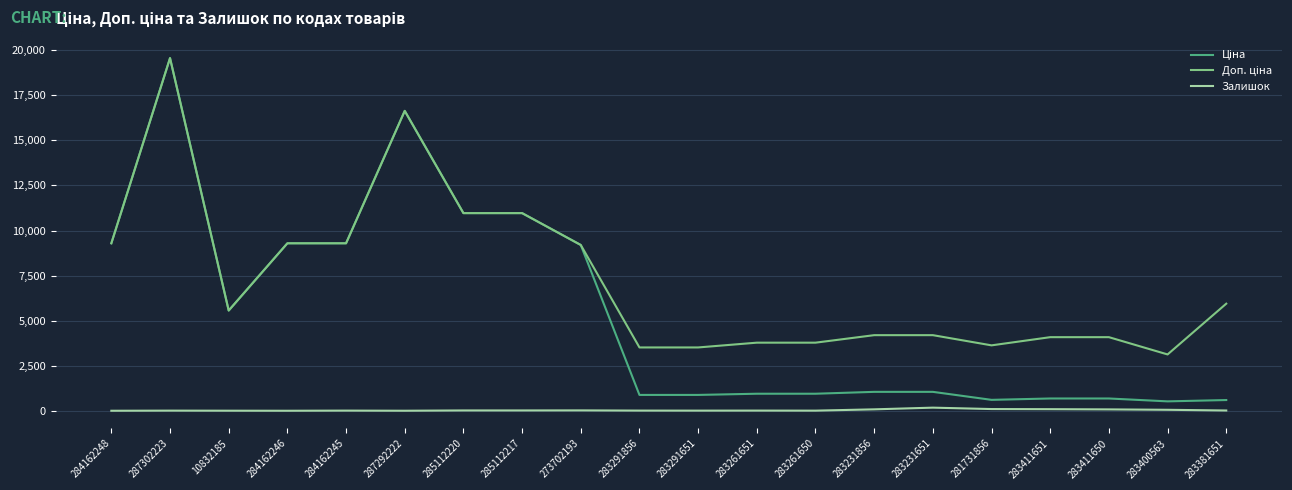

At which category is the sum across all series the highest?

287302223